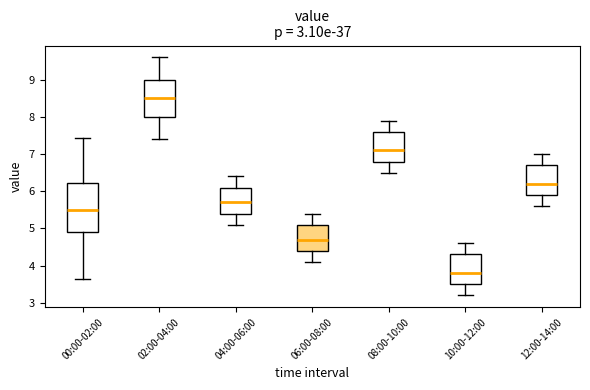

Which box has the lowest median line?

10:00-12:00